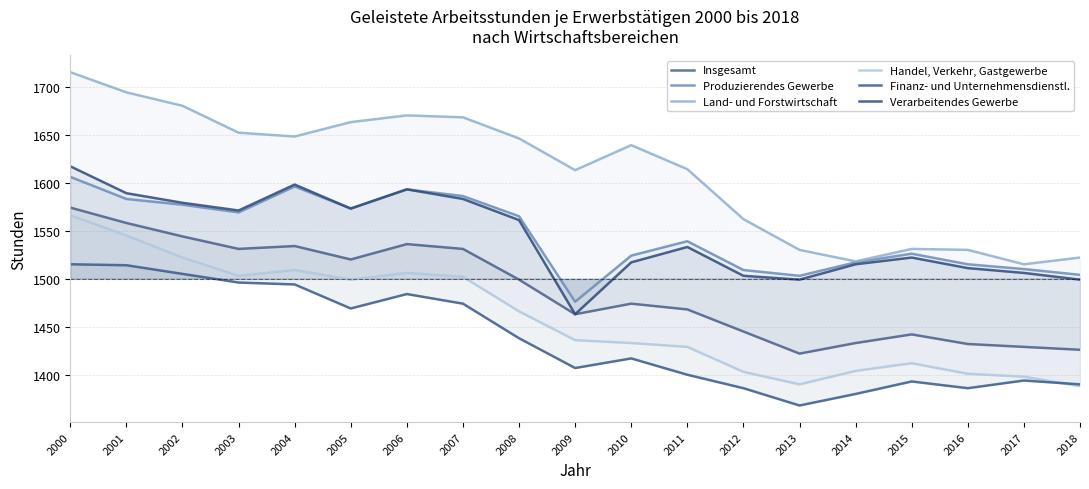

What is the minimum value shown in the chart?

1368